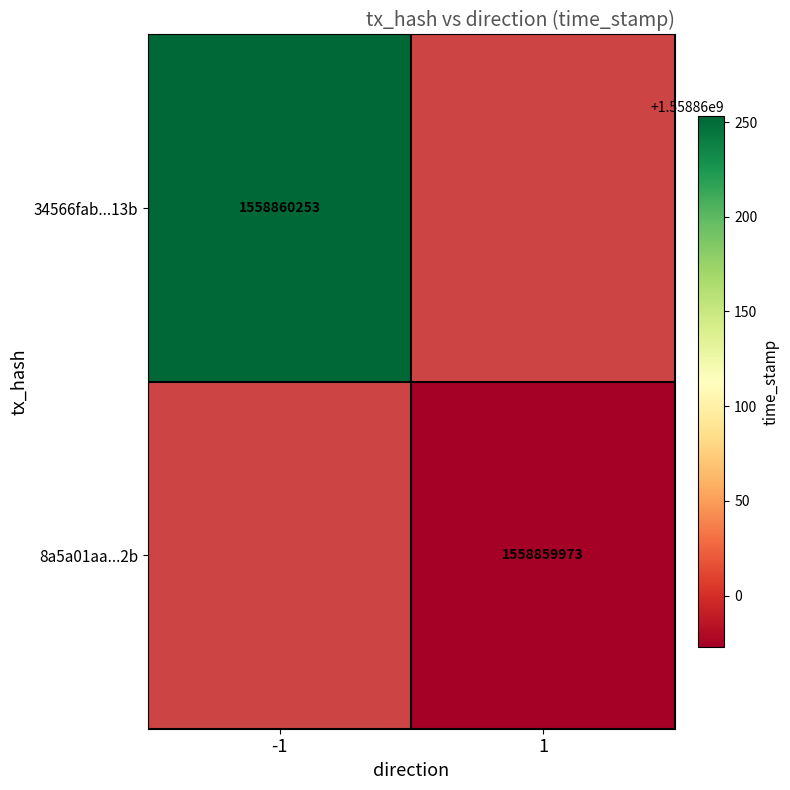

Reading left to right, extract all data points from this chart.

34566fab253d9644fb8638ee9862209ec96f13b: -1	1558860253
8a5a01aa897a9d3ee2fb39d83b811f5040c40d2: 1	1558859973